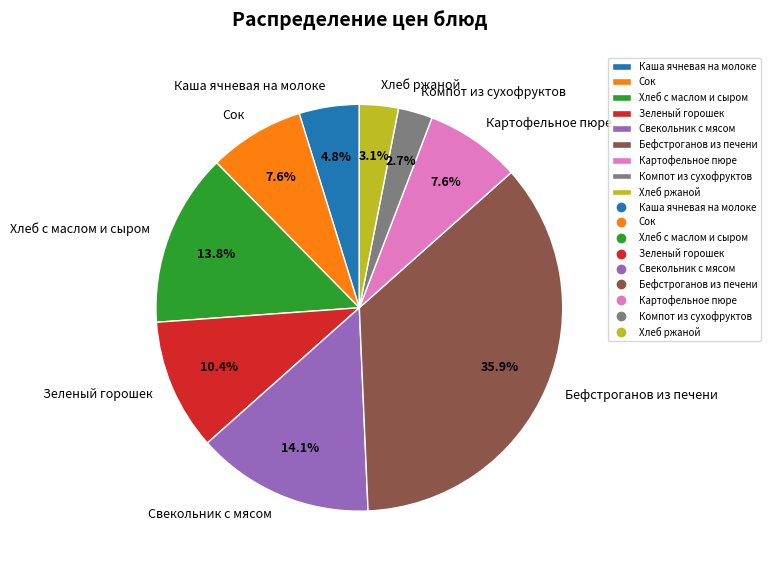

Is the sum of Сок and Хлеб ржаной greater than half?

No